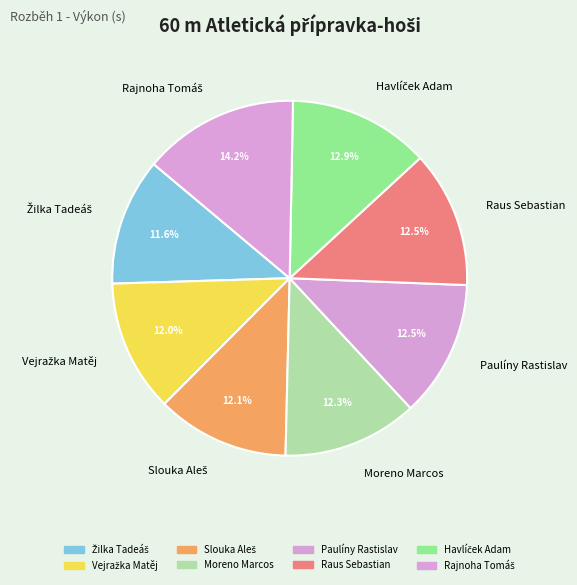

How many slices are in this pie chart?

8